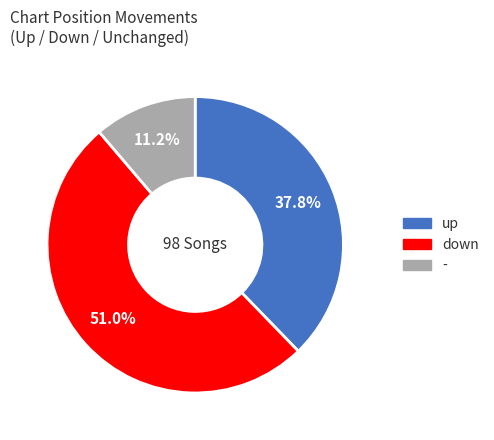

What percentage do down and up together represent?

88.8%